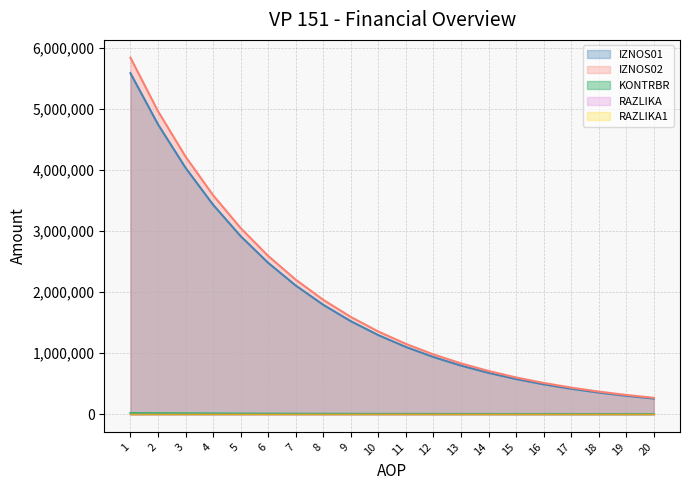

Which series changed the most between 2 and 12?

IZNOS01